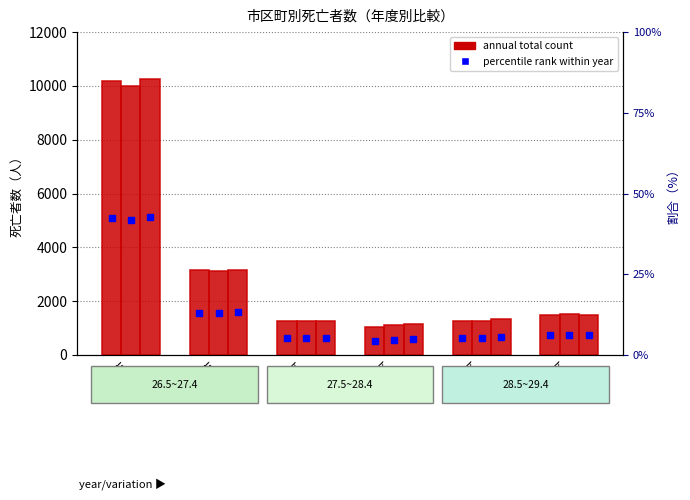

What position from the left is 東区?

4